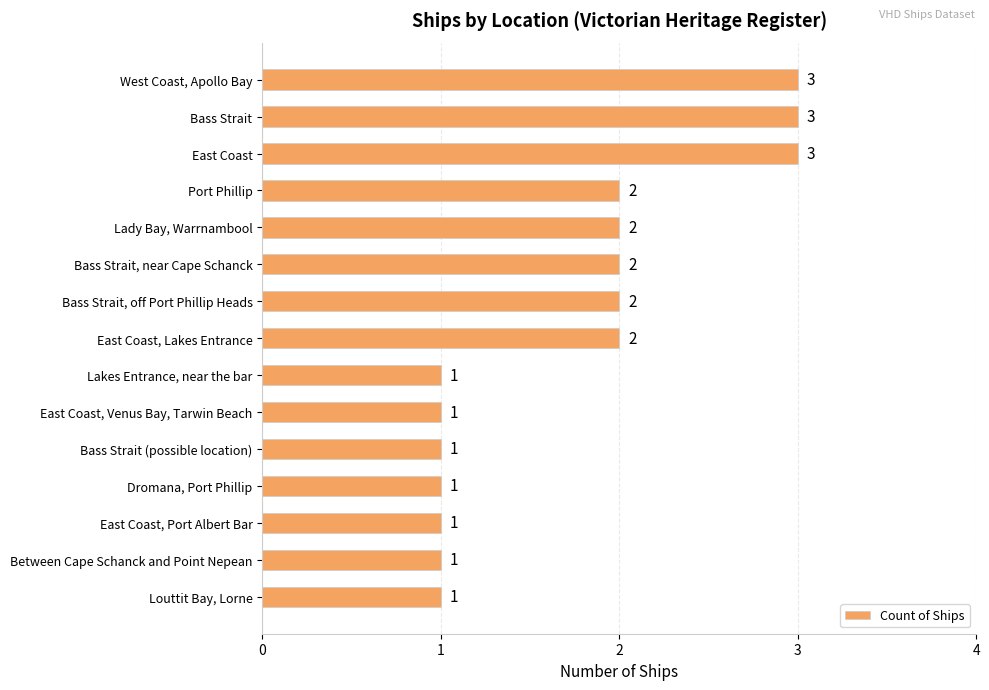

What is the maximum value shown in the chart?

3